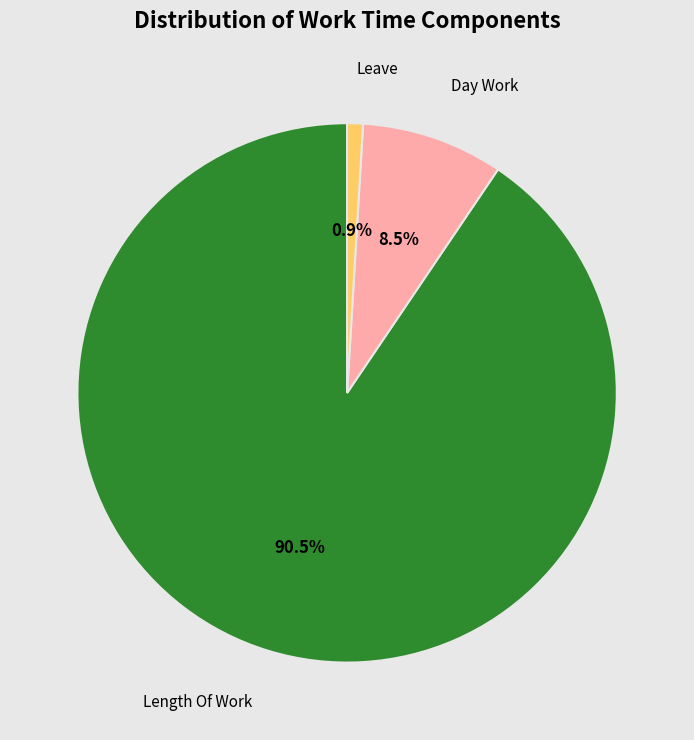

Is there a majority slice in this chart?

Yes